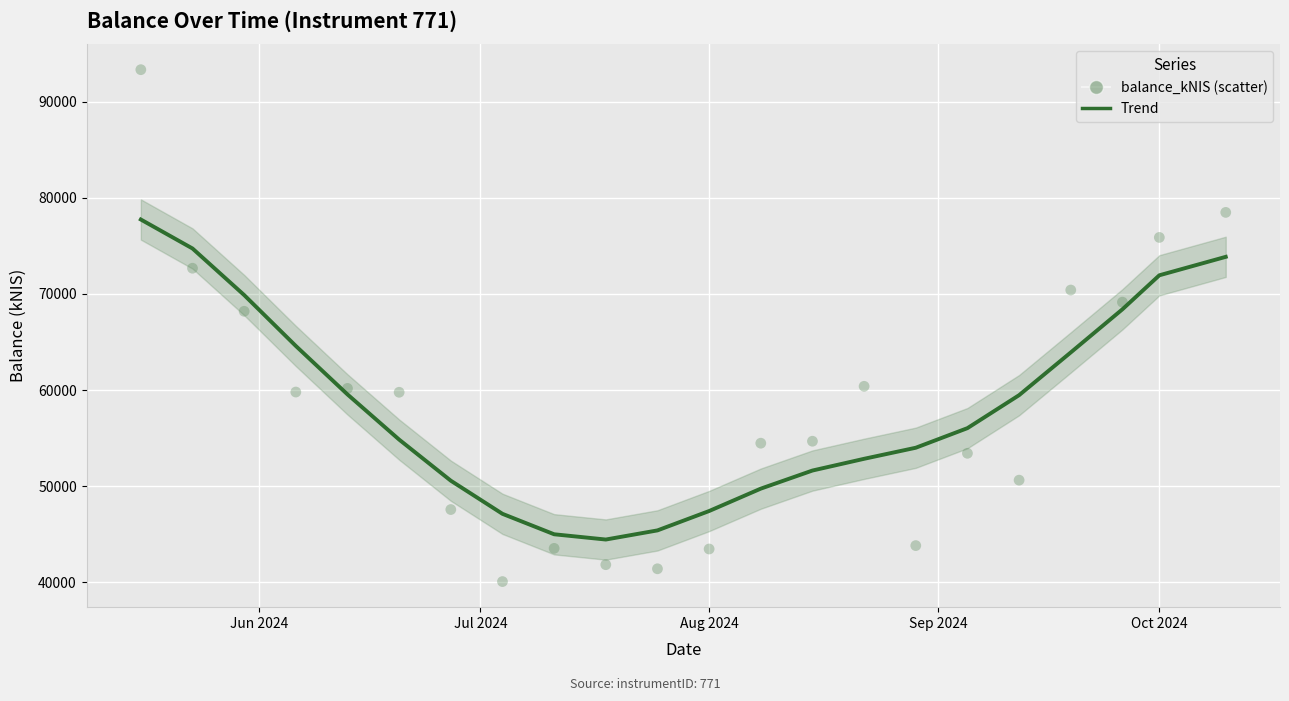

What Y value in the scatter plot is closest to 66703?

68195.2